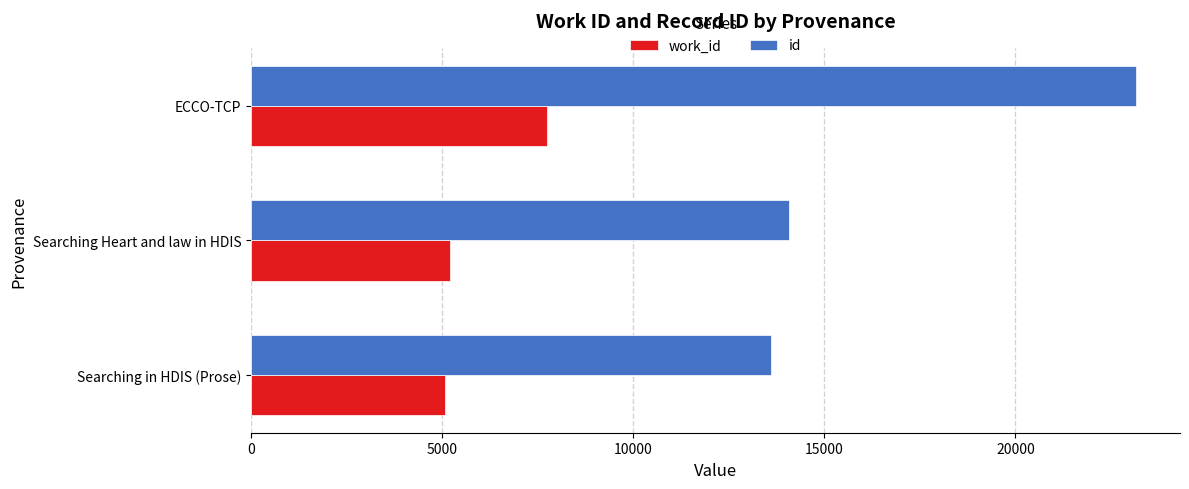

The work_id series shows 1928 at ECCO-TCP. True or false?

False